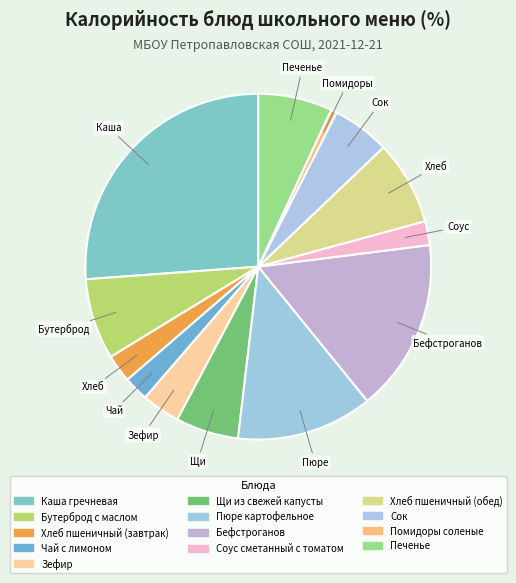

How many segments does this pie chart have?

13